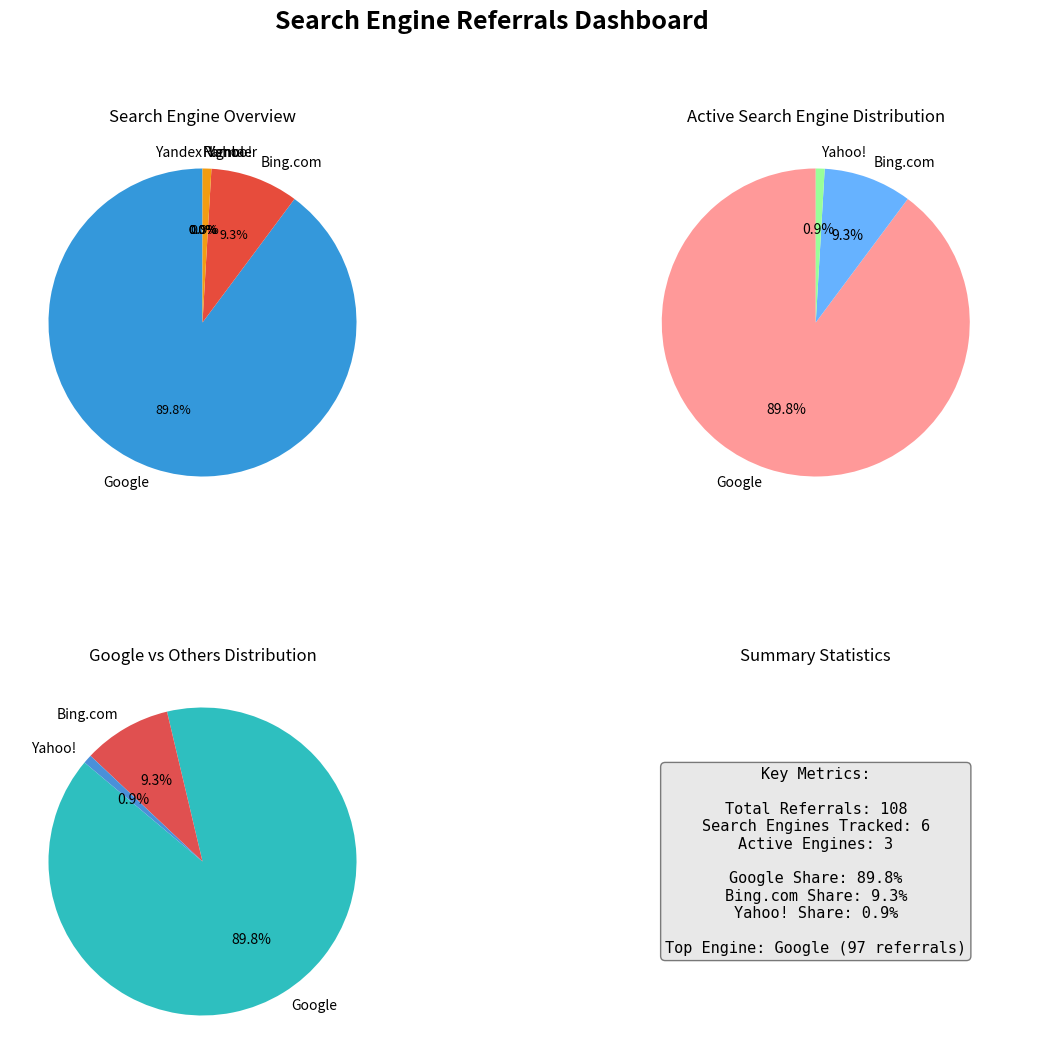

Is it true that Bing.com is 9% of the pie?

True